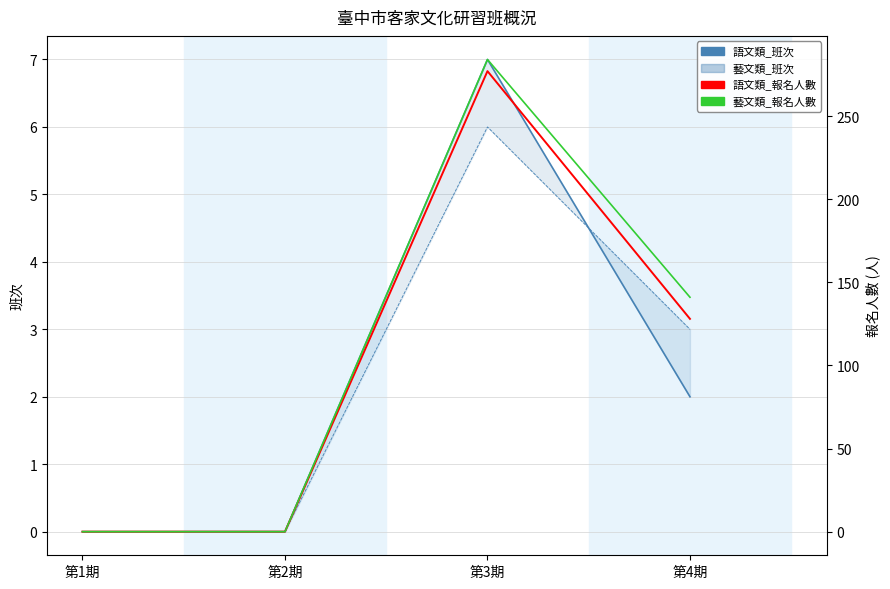

Count the 語文類_班次 values in the range 0 to 7.

4